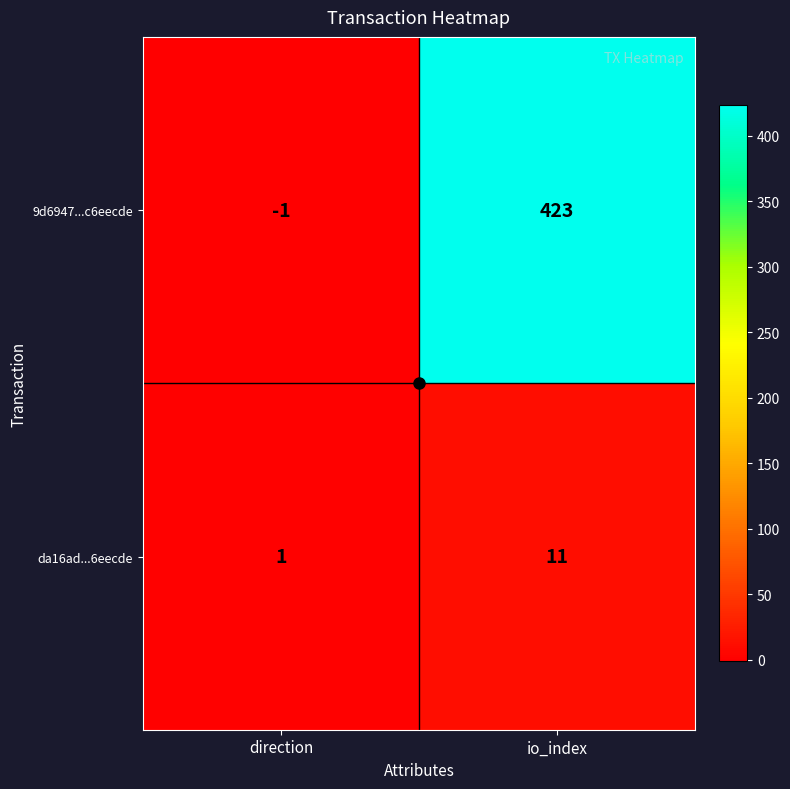

Which category has the lowest value in the da16ad...6eecde series?

direction